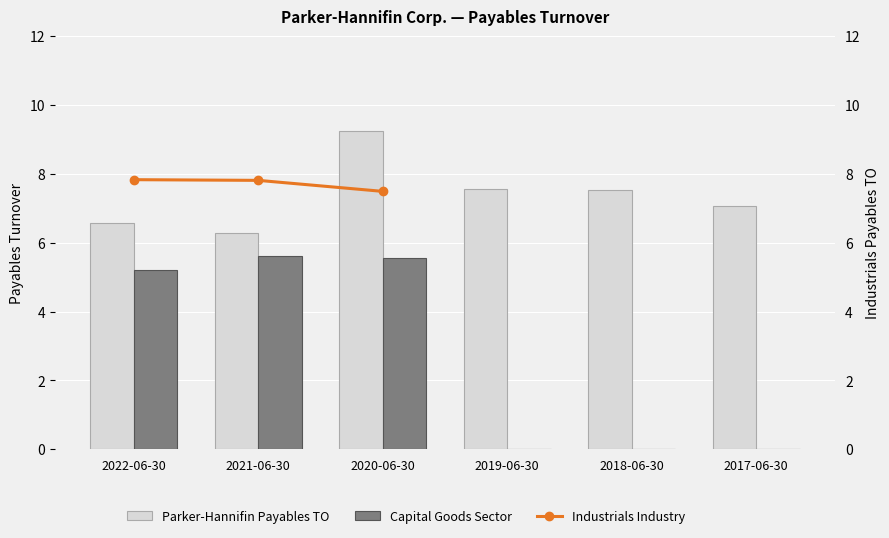

Read the Payables Turnover (Parker-Hannifin) value at 2017-06-30.

7.1